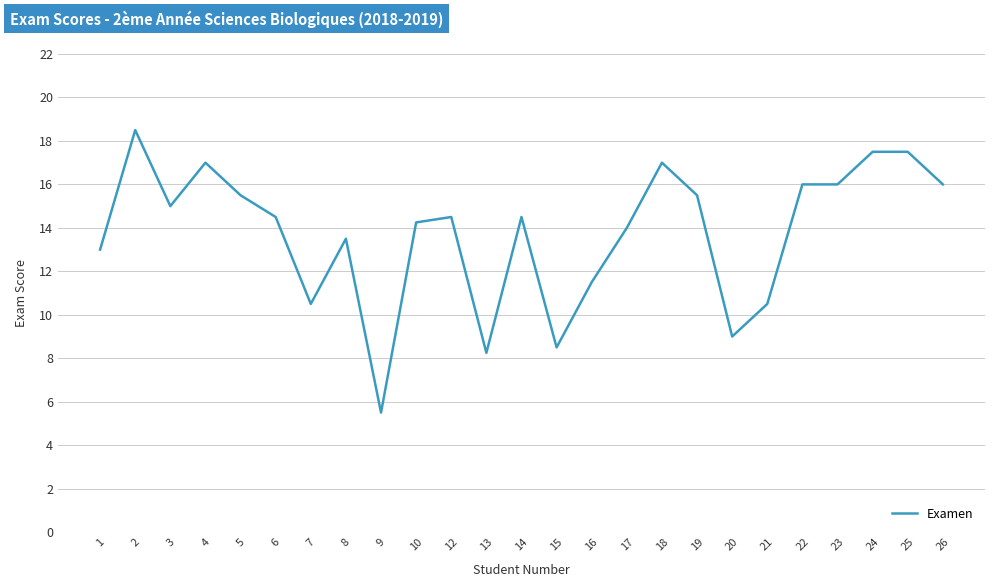

What is the difference between the values at 24 and 2?

1.0